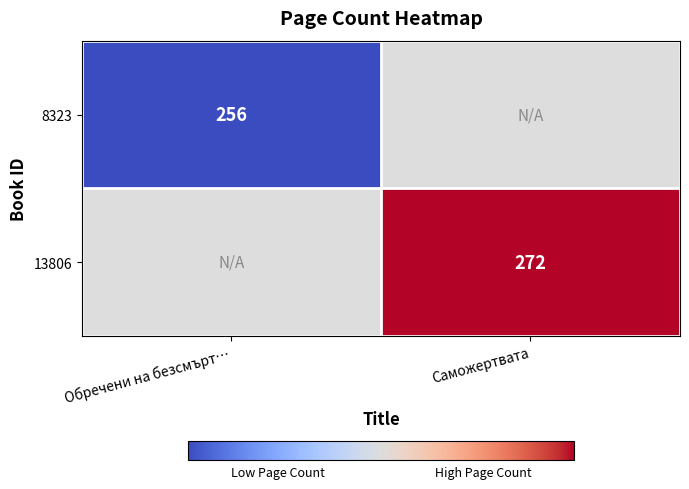

The 13806 series shows 272 at Саможертвата. True or false?

True